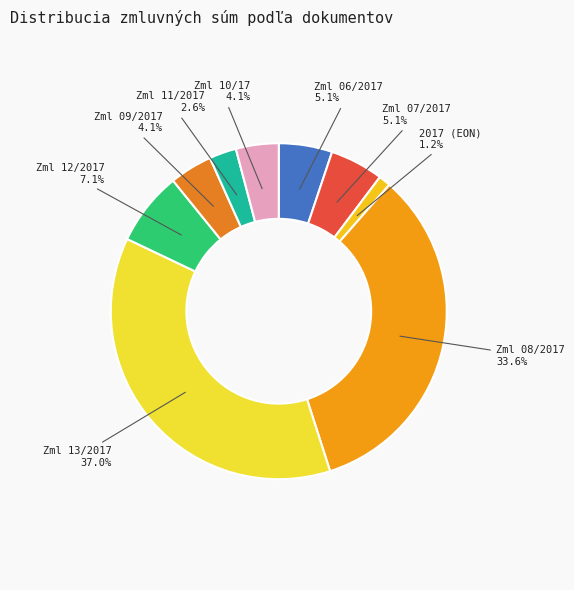

To the nearest percent, what is the average slice percentage?

11%